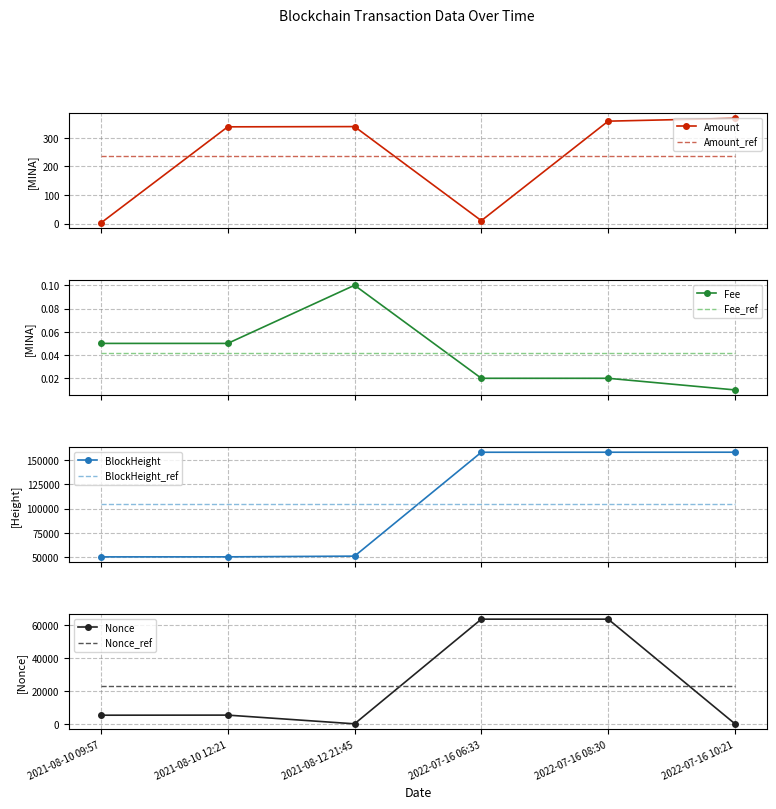

Which label corresponds to the smallest value in the chart?

2021-08-12 21:45